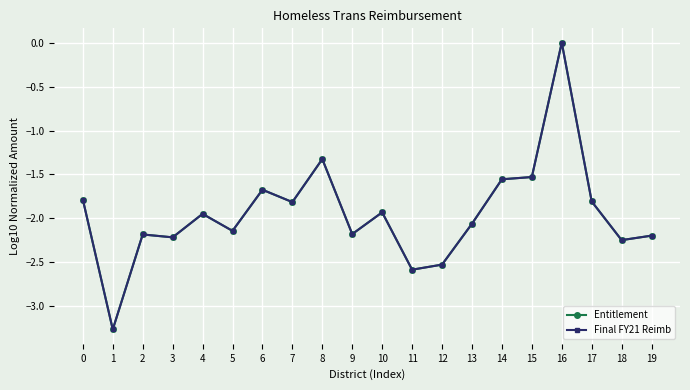

Is it true that Final FY21 Reimb equals -2.2 at 19?

True